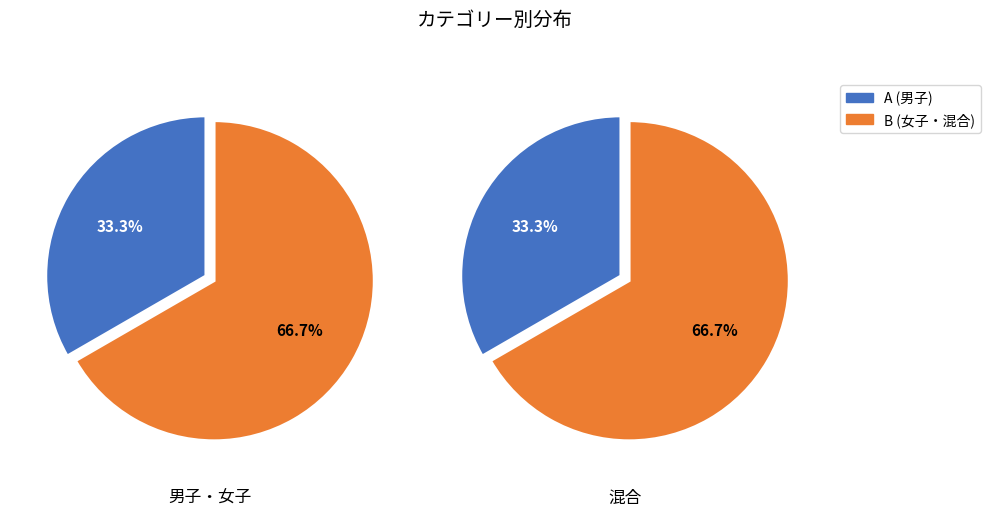

How many slices are in this pie chart?

2